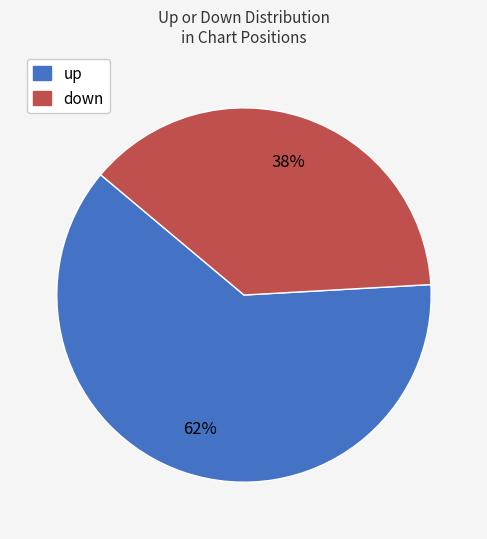

Which slice is the smallest?

down